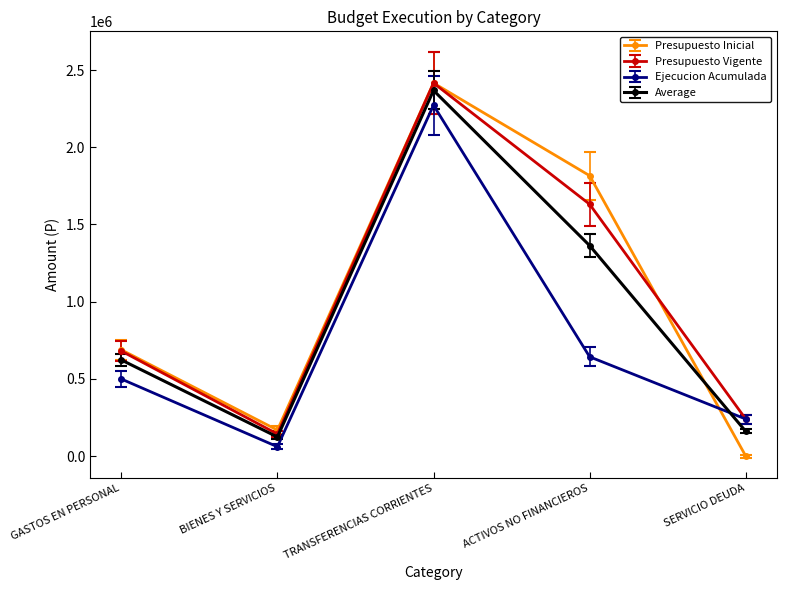

Between TRANSFERENCIAS CORRIENTES and ACTIVOS NO FINANCIEROS, which series saw the biggest shift?

Ejecucion Acumulada